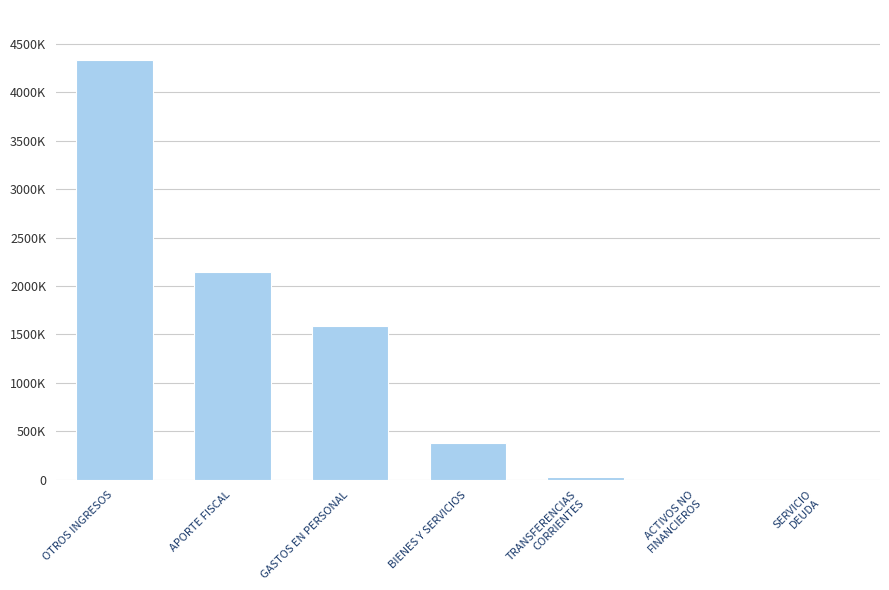

Rank the categories by value from highest to lowest.

OTROS INGRESOS, APORTE FISCAL, GASTOS EN PERSONAL, BIENES Y SERVICIOS, TRANSFERENCIAS
CORRIENTES, ACTIVOS NO
FINANCIEROS, SERVICIO
DEUDA